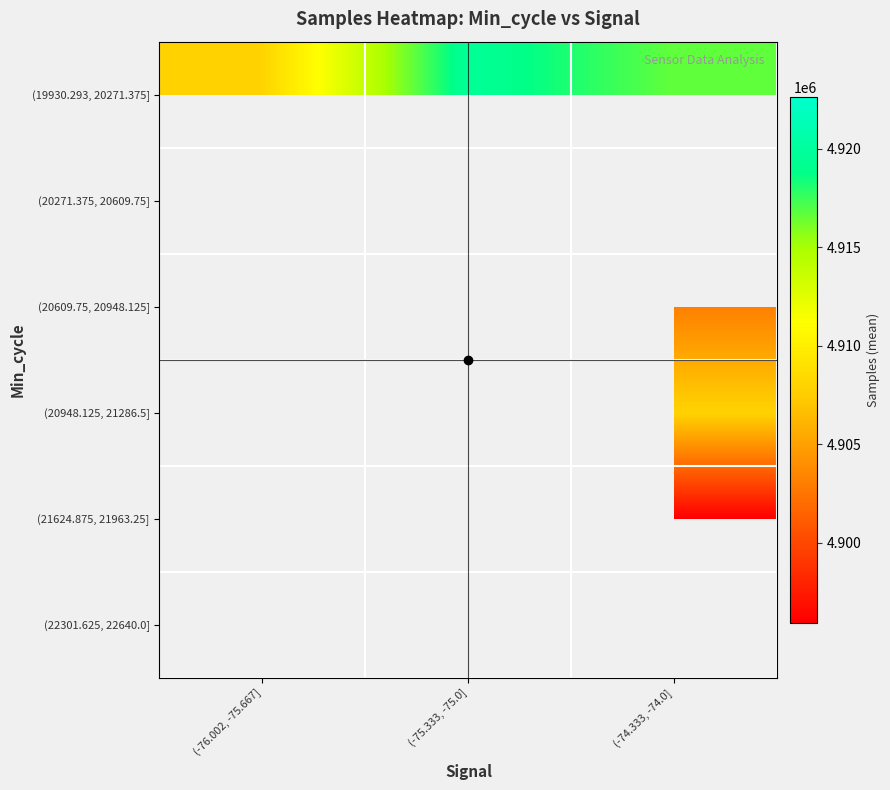

What is the difference between the highest and lowest values at (-74.333, -74.0]?

20644.8